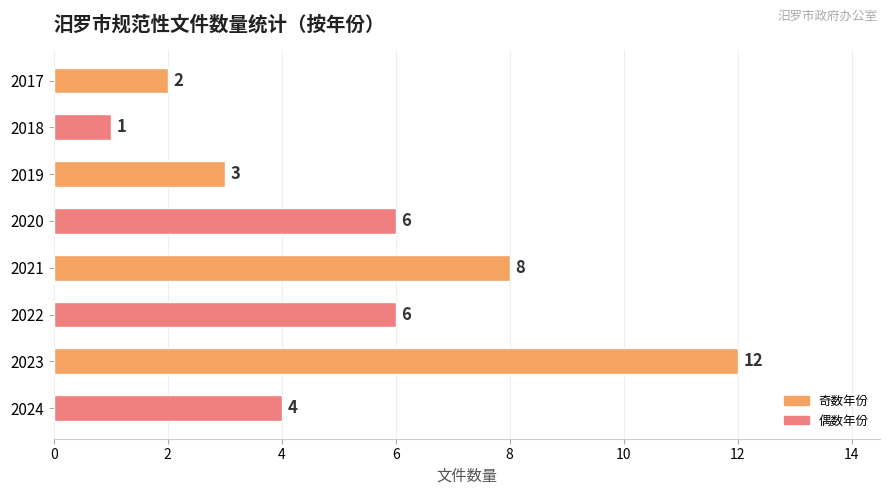

What is the value of the 7th bar from the top?

12